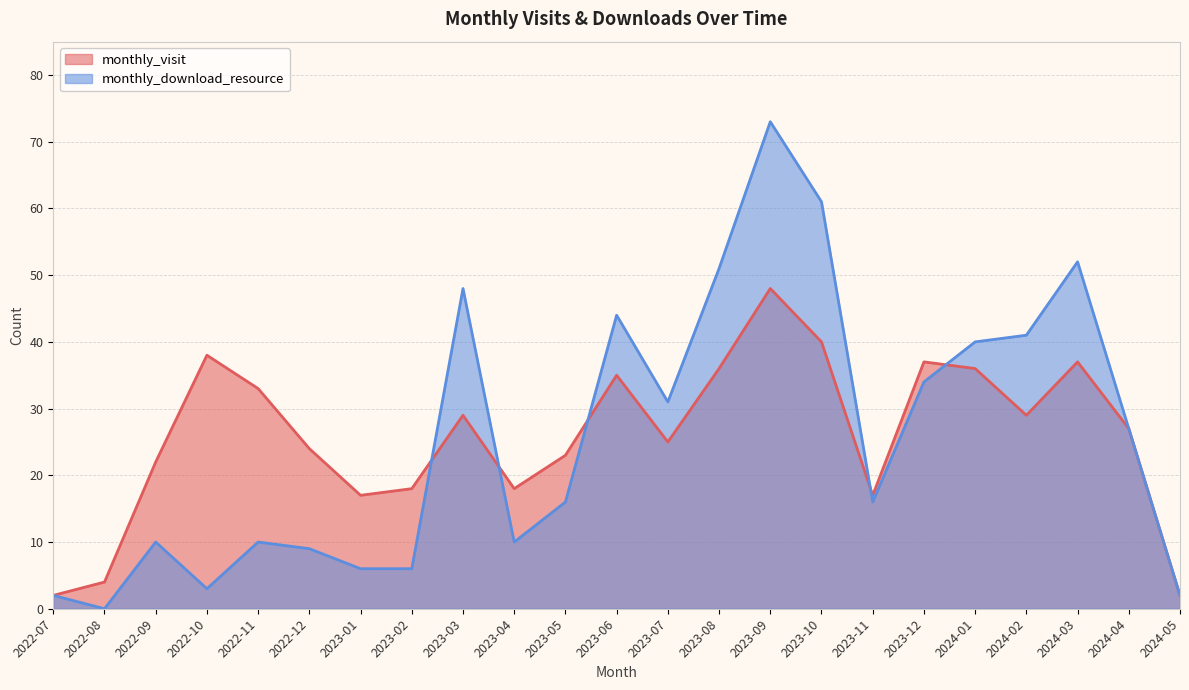

Read the monthly_visit value at 2023-03.

29